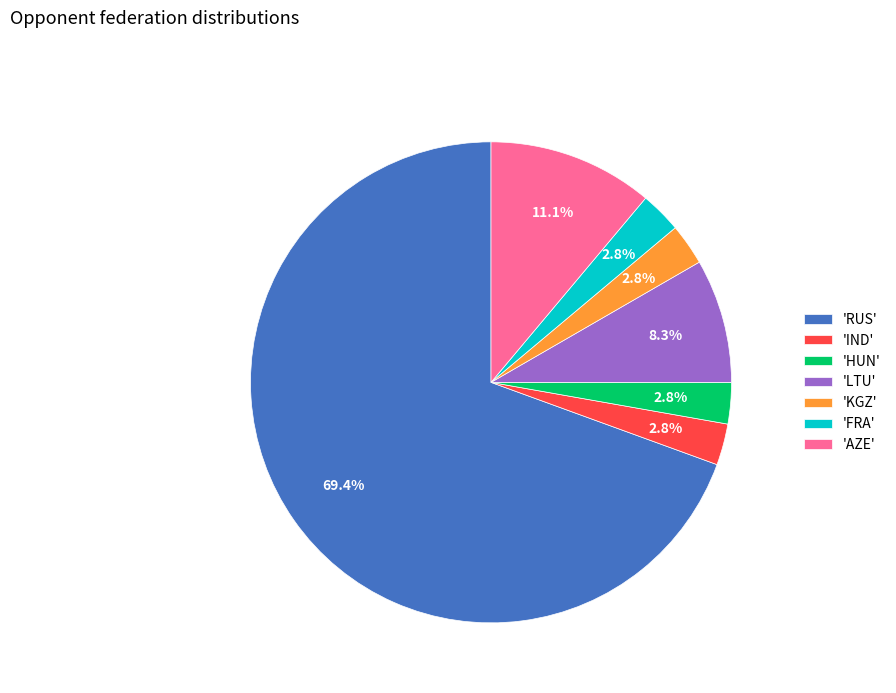

To the nearest percent, what is the difference between the largest and smallest slice percentages?

67%